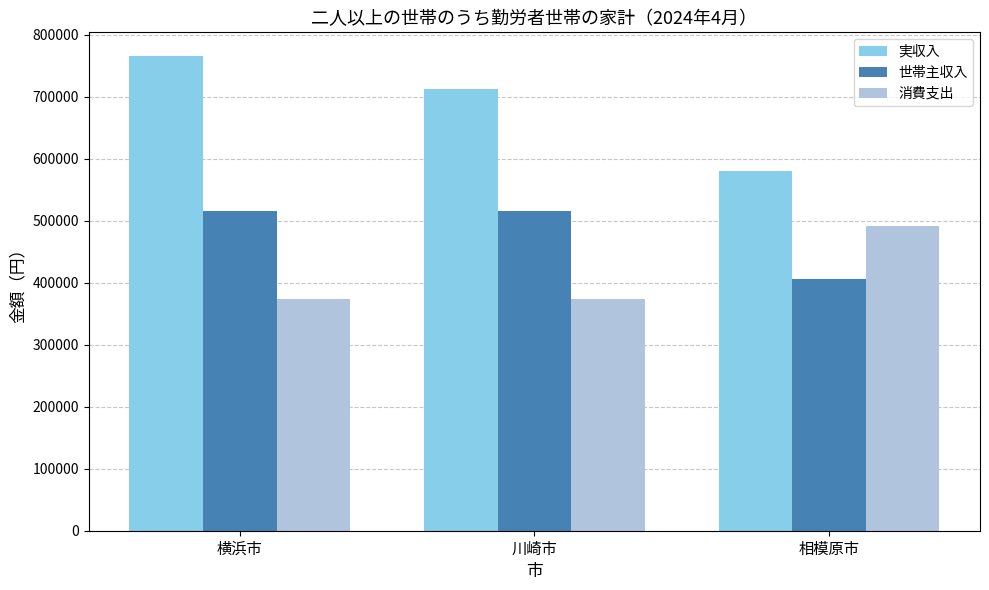

How many bars are there in each group?

3